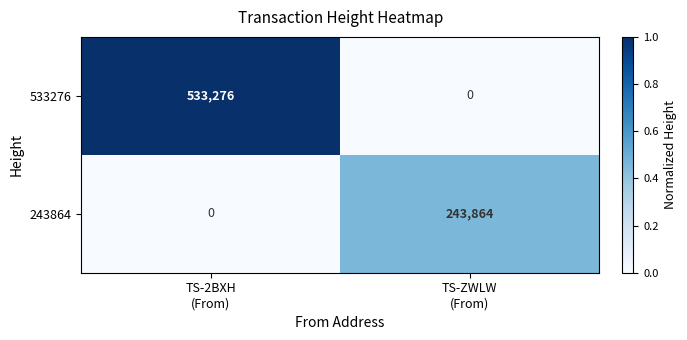

Rank the series at TS-2BXH
(From) from lowest to highest value.

243864, 533276